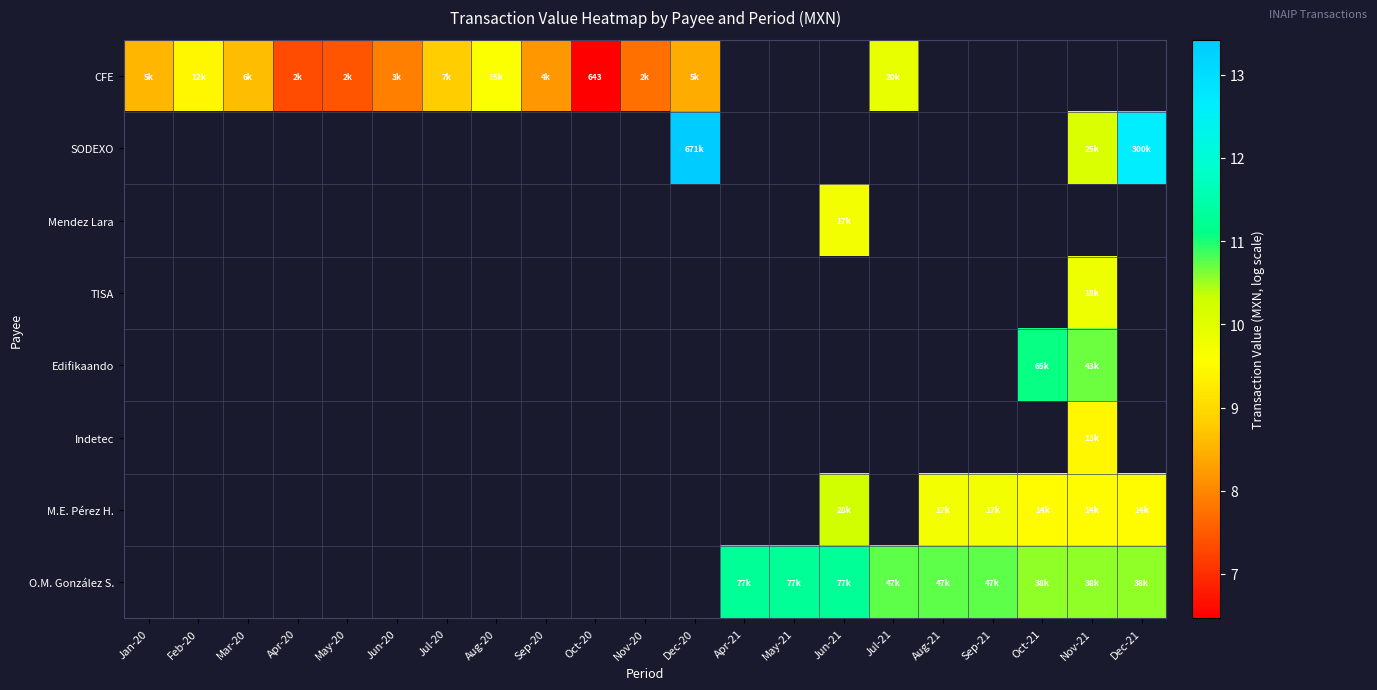

At which label does CFE first exceed 9?

Feb-20